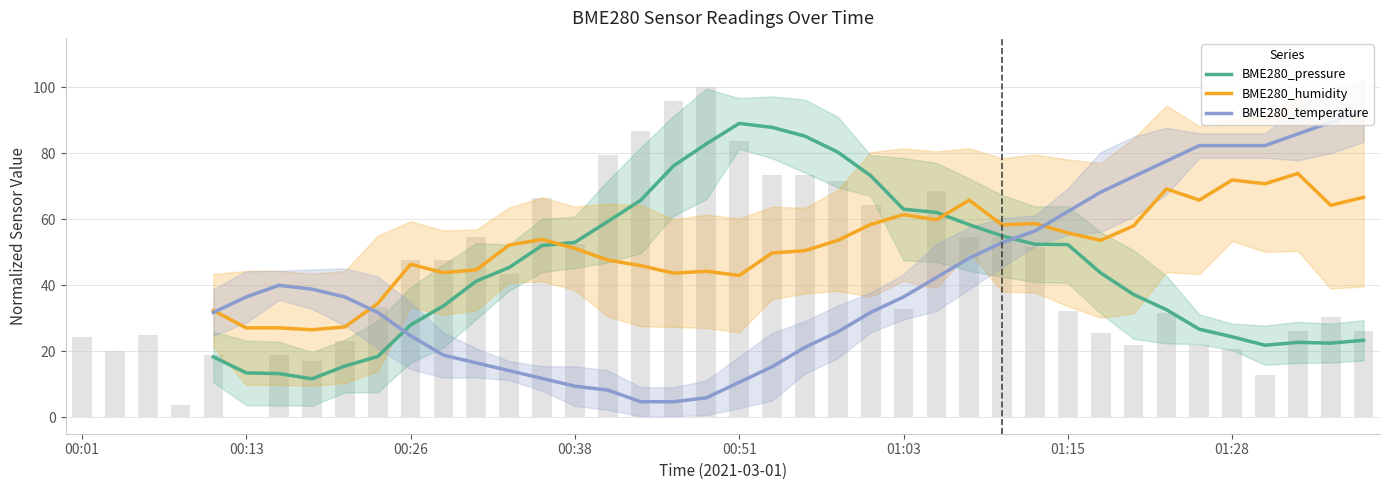

What is the sum of all BME280_pressure values?

1642.1